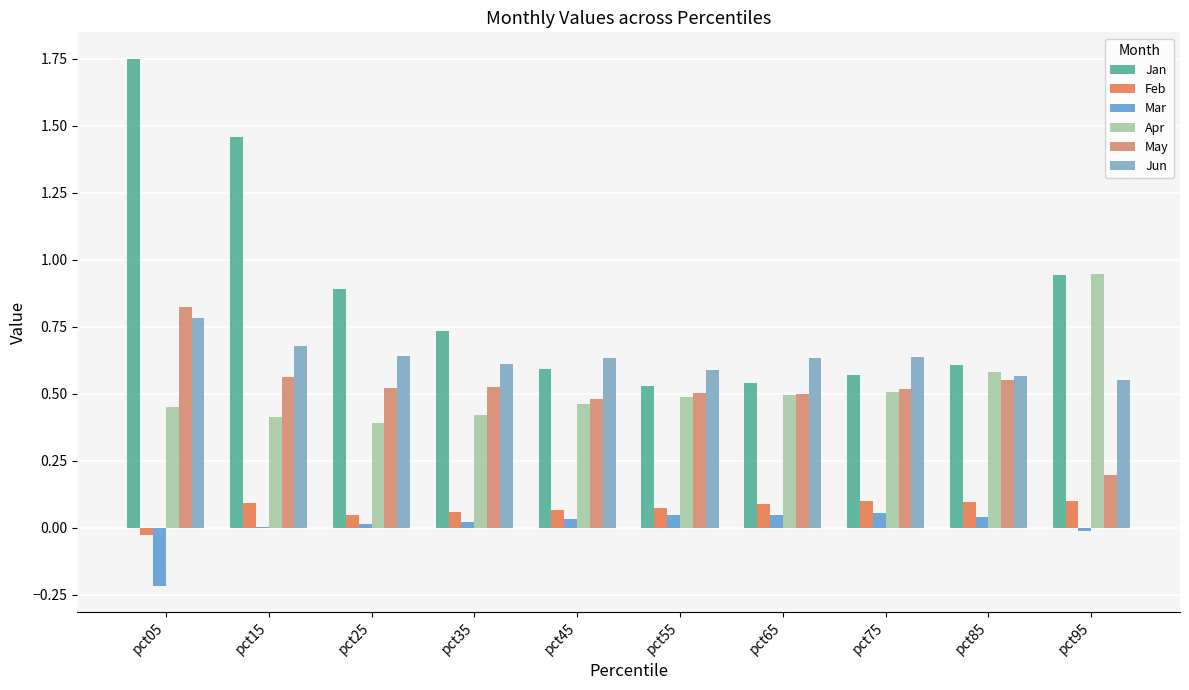

How many data points does each series have?

10